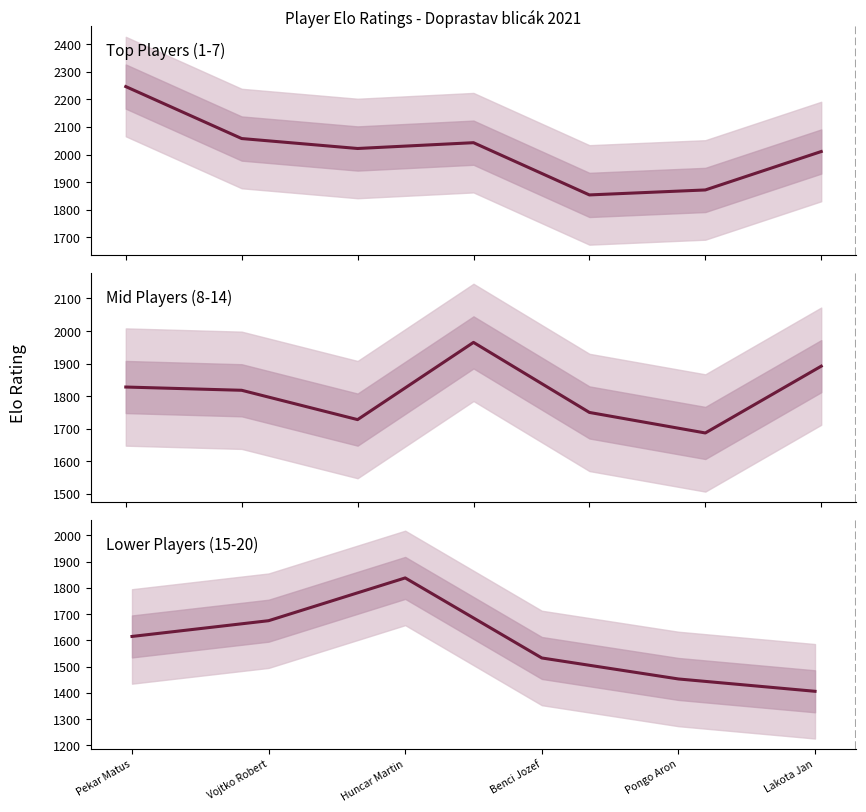

What is the label of the 1st point from the left?

Pekar Matus